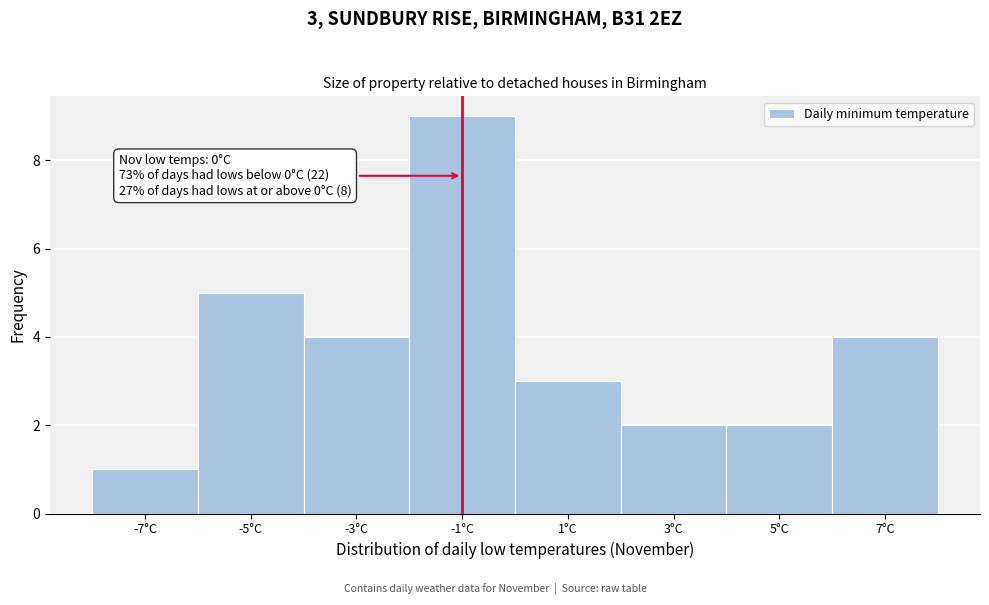

Reading left to right, extract all data points from this chart.

-7°C=1	-5°C=5	-3°C=4	-1°C=9	1°C=3	3°C=2	5°C=2	7°C=4